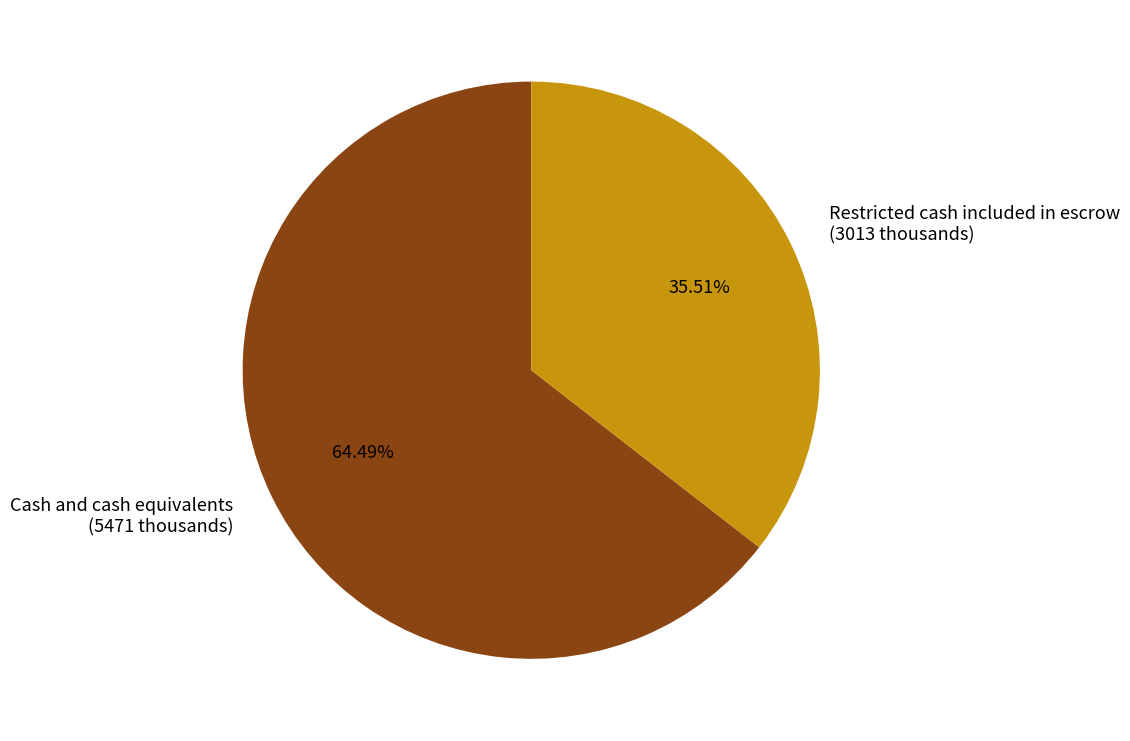

Is Restricted cash included in escrow the majority of the pie?

No